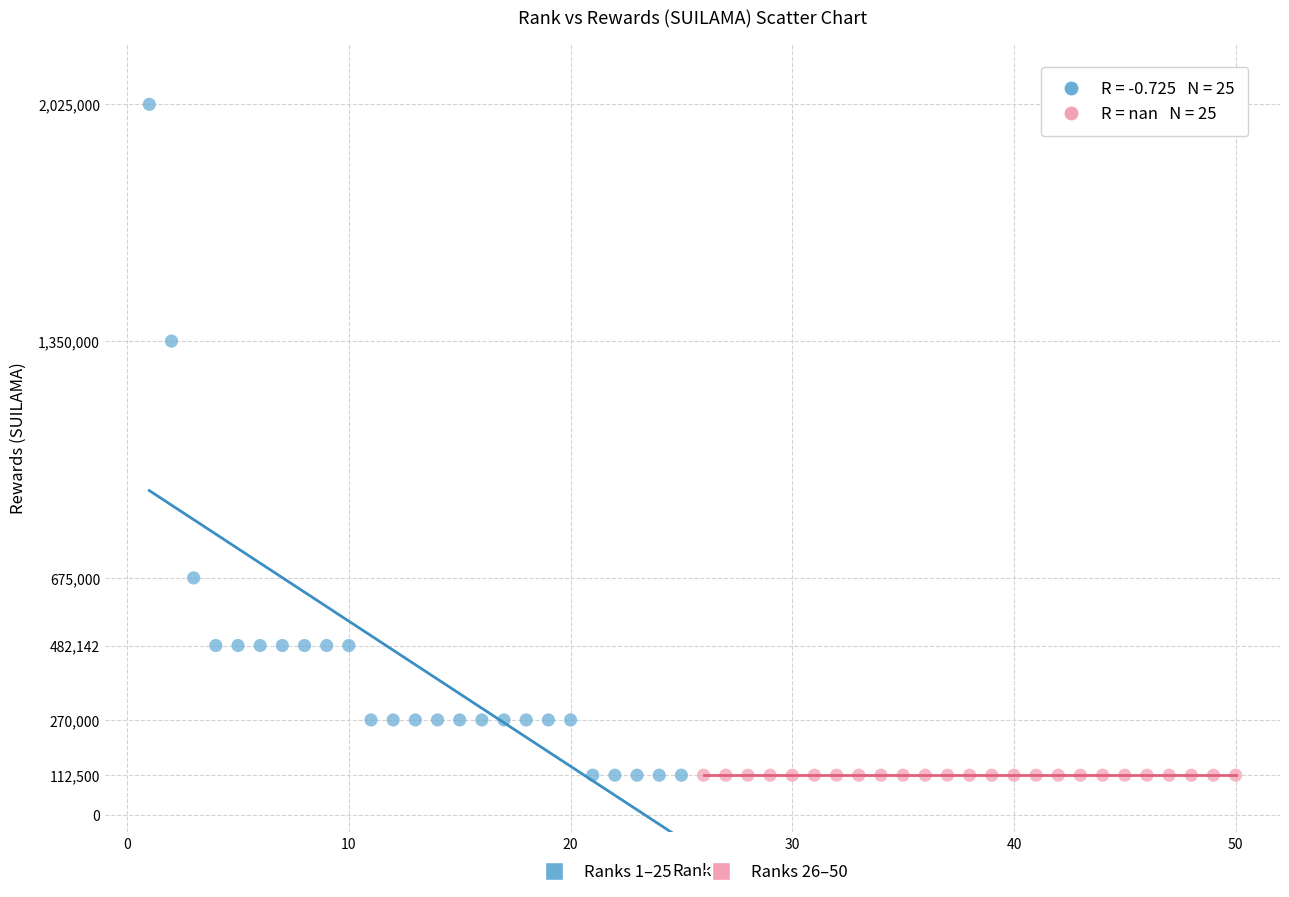

What are all the series names shown in the legend?

Ranks 1–25, Ranks 26–50